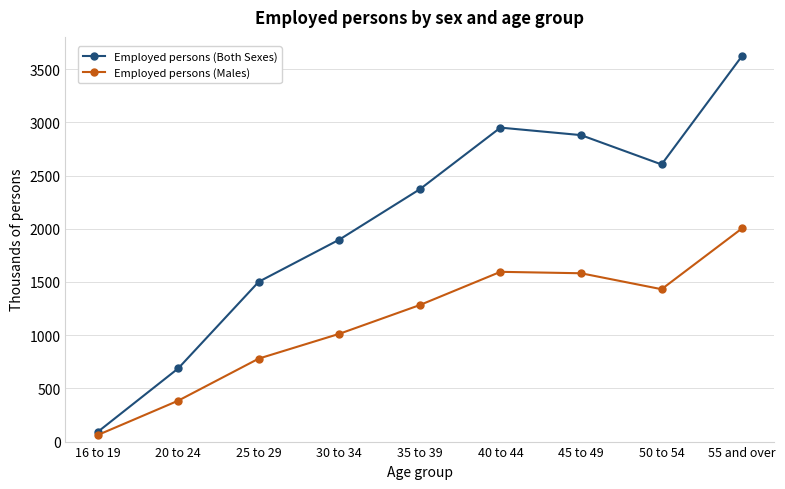

What is the label of the 5th point from the right?

35 to 39